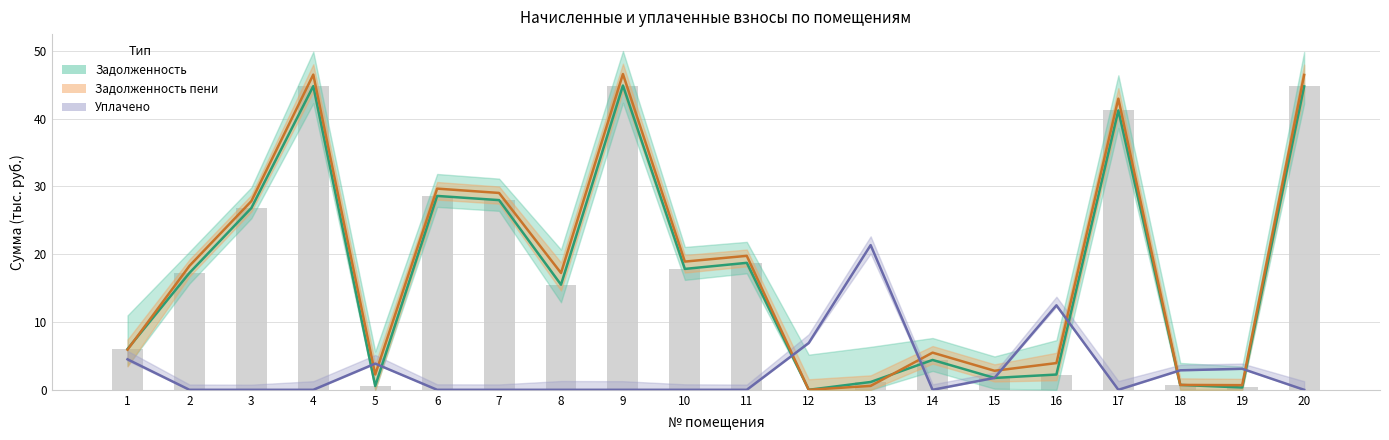

What is the value of the Задолженность пени bar at the 4th from the left?

46.5